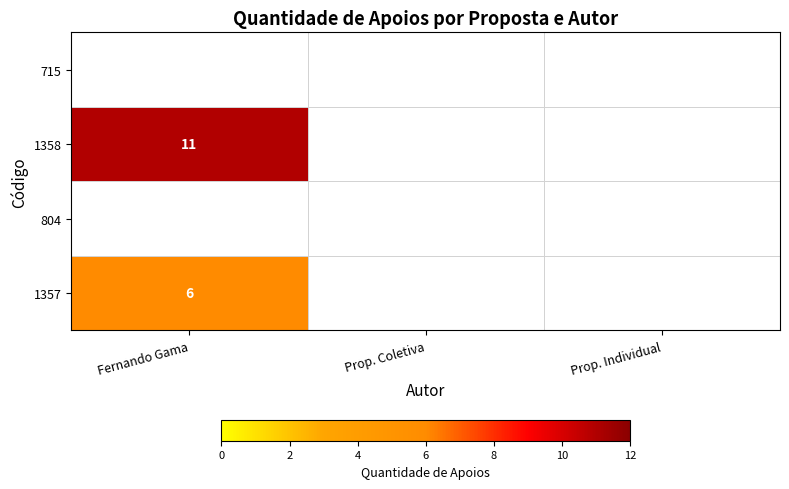

Is it true that 1357 equals 3 at Fernando Gama?

False